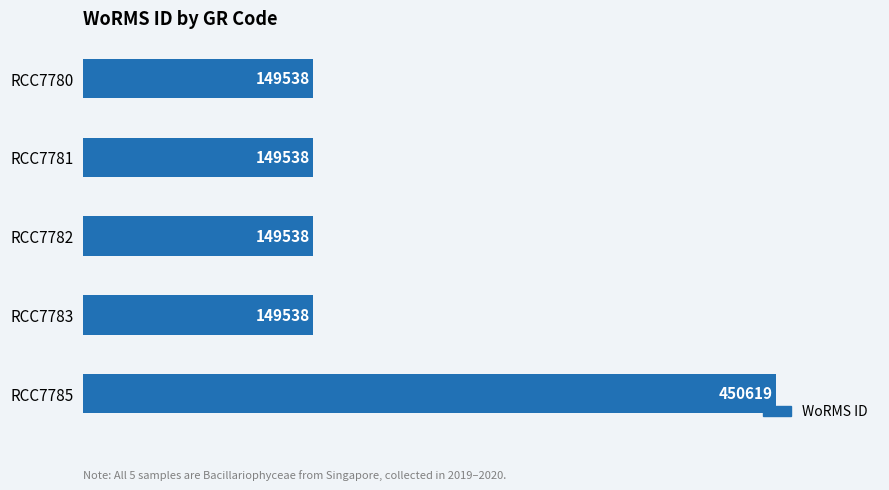

What is the value of the 4th bar from the top?

149538